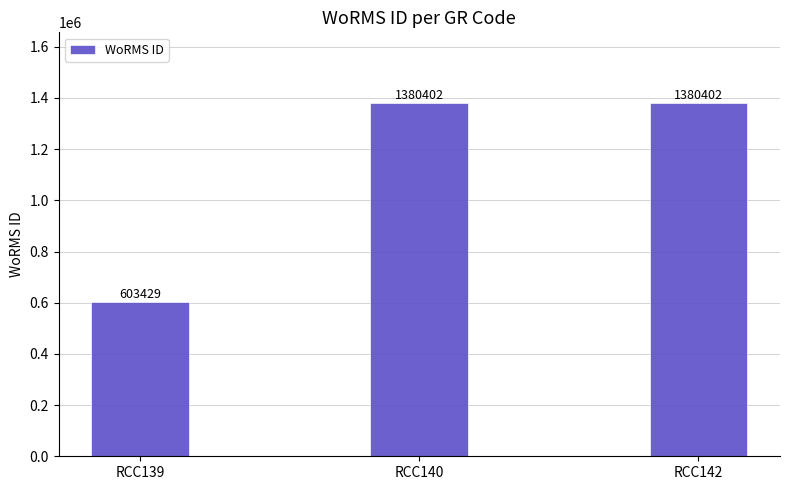

Reading right to left, list all the values displayed in this chart.

RCC142=1380402	RCC140=1380402	RCC139=603429